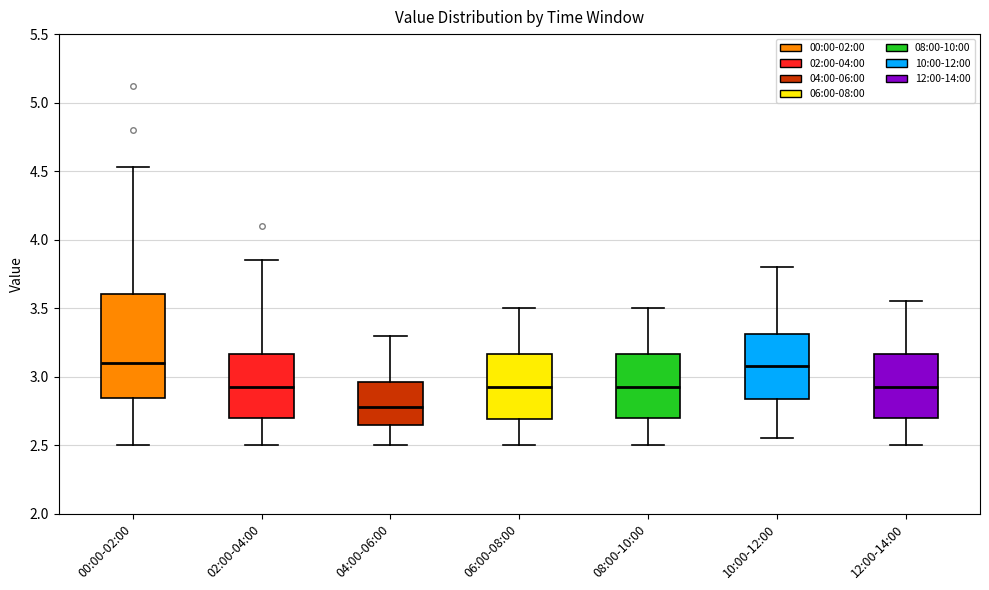

Comparing the boxes themselves (not the whiskers), which one is the tallest?

00:00-02:00